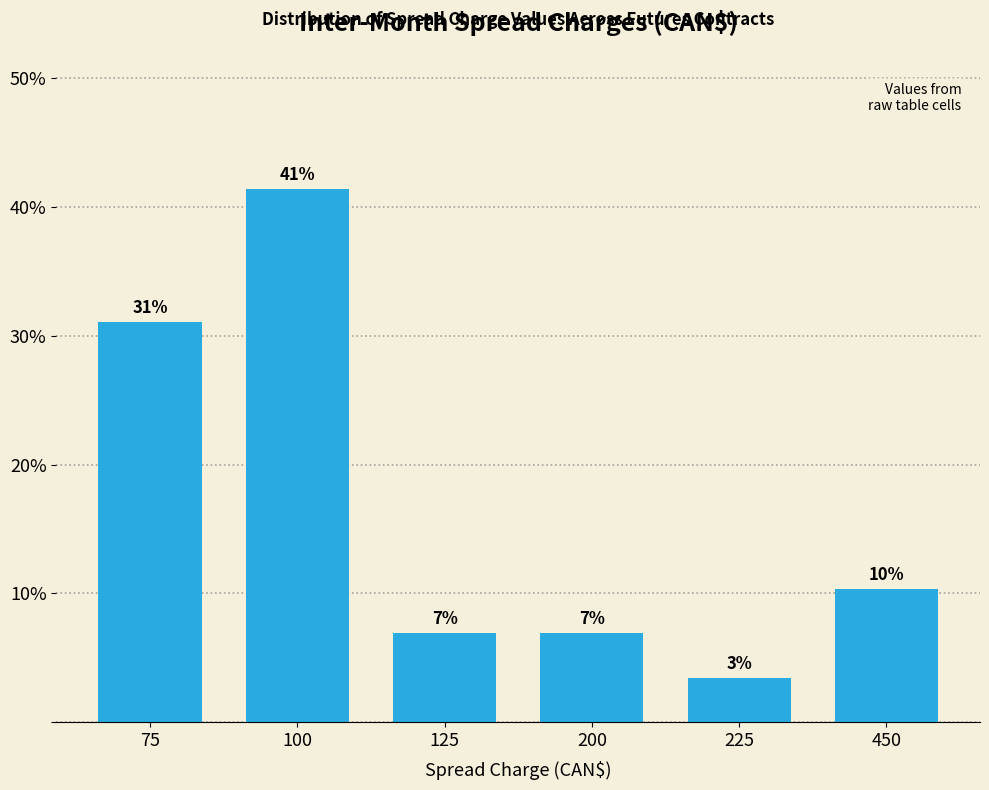

How many bars are there in total?

6